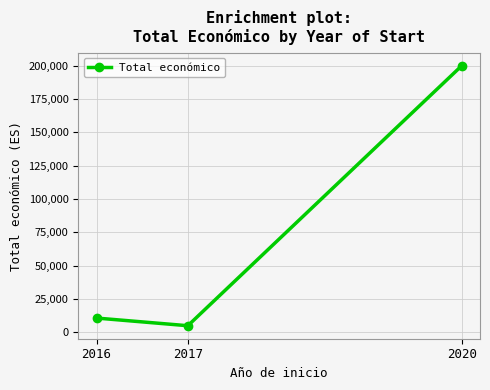

List the labels in order of value, largest first.

2020, 2016, 2017